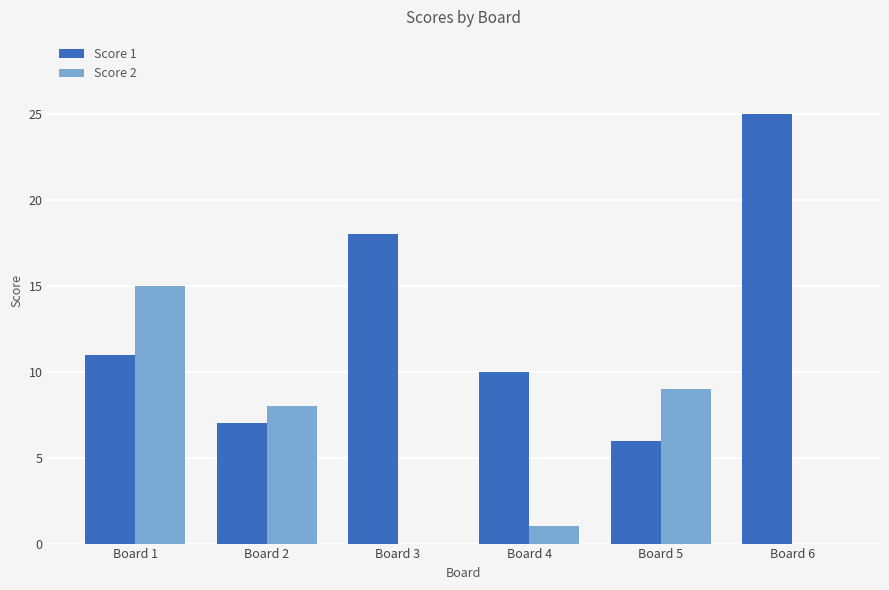

Which label corresponds to the largest value in the chart?

Board 6